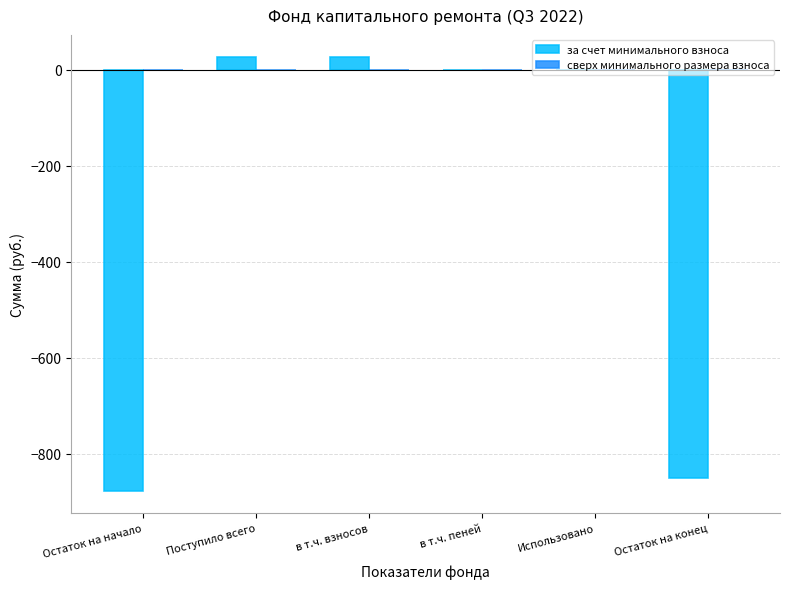

The chart shows a value of 0.0 at Использовано. True or false?

True